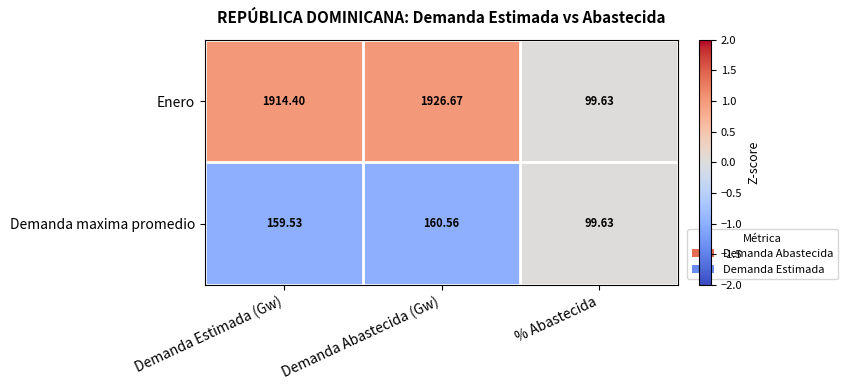

At which category is the sum across all series the highest?

Demanda Abastecida (Gw)